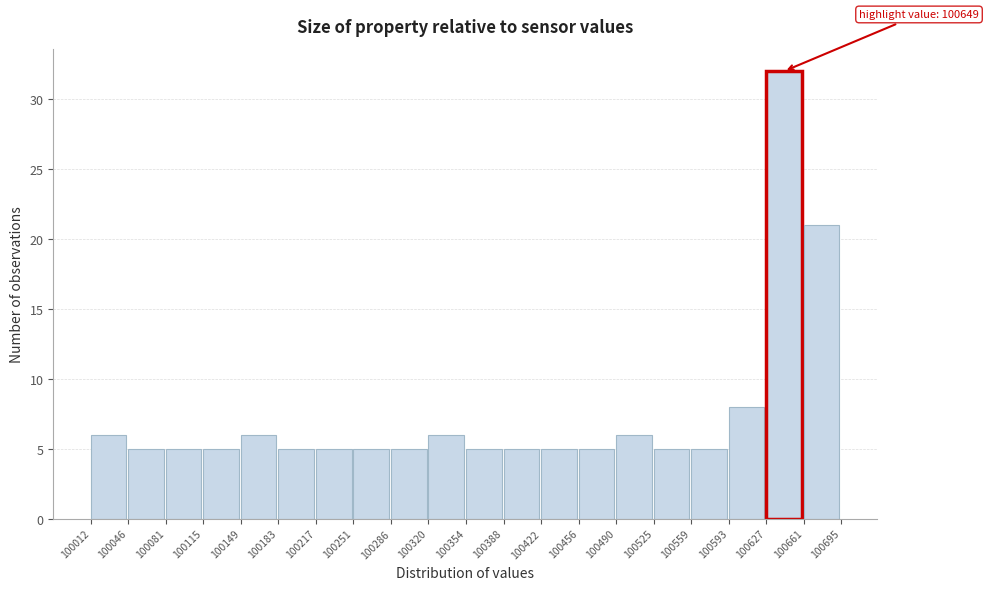

Which range on the x-axis has the tallest bar?

100627 to 100661